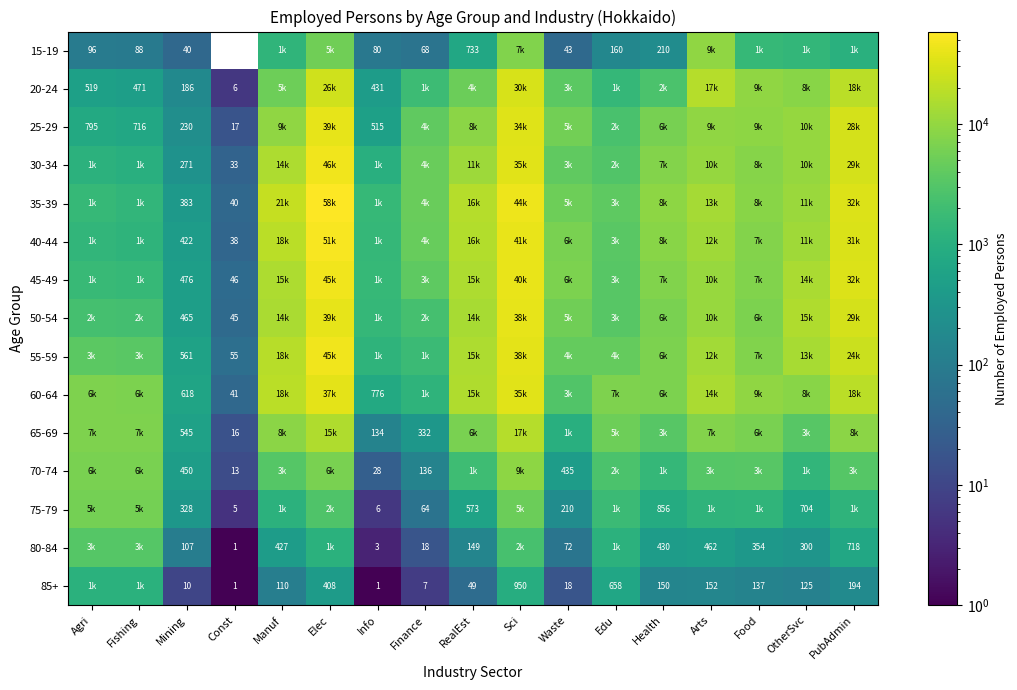

The 80-84 series shows 27 at Finance. True or false?

False